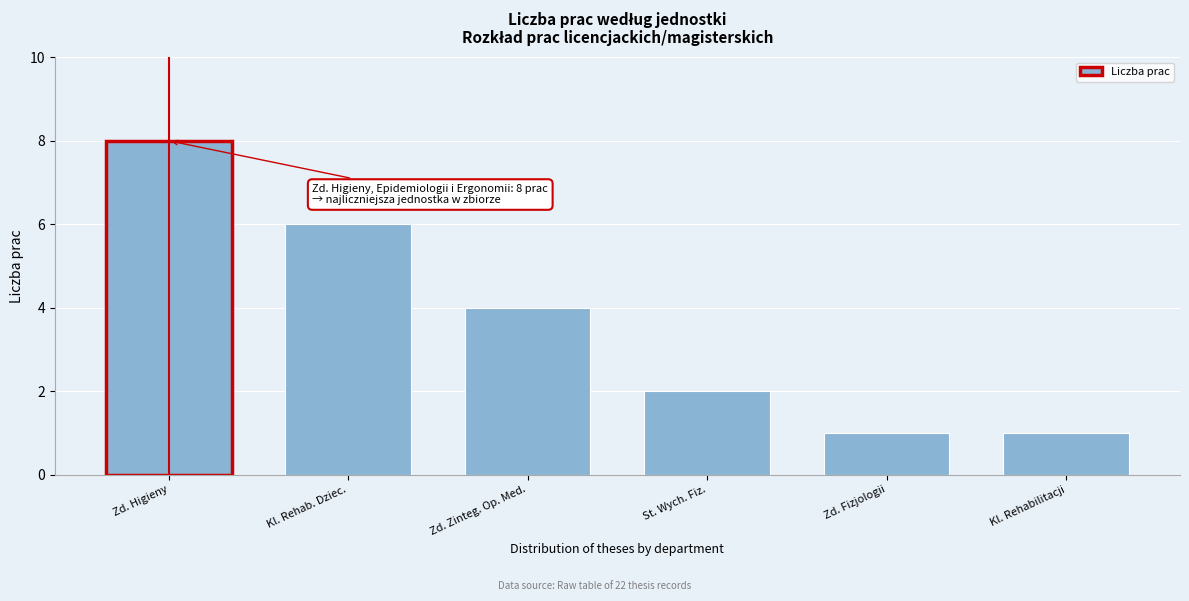

Reading right to left, what are all the values shown in this chart?

1	1	2	4	6	8